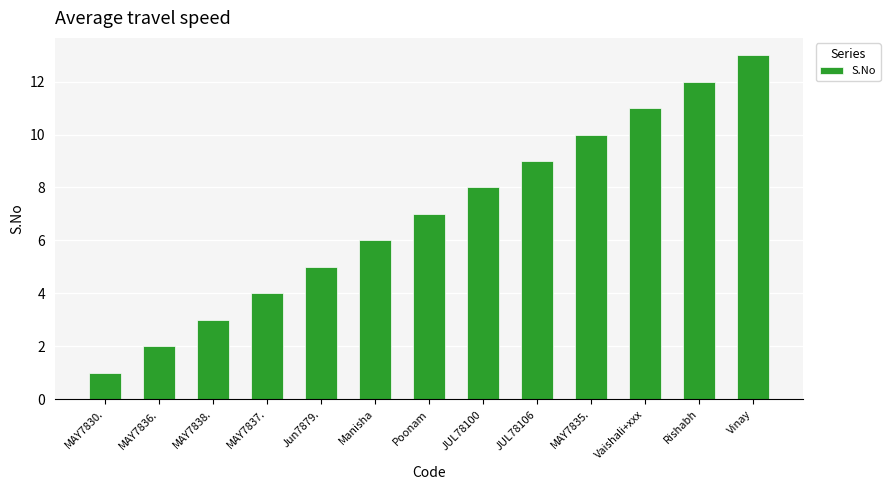

Reading left to right, extract all data points from this chart.

MAY7830.=1	MAY7836.=2	MAY7838.=3	MAY7837.=4	Jun7879.=5	Manisha=6	Poonam=7	JUL78100=8	JUL78106=9	MAY7835.=10	Vaishali+xxx=11	Rishabh=12	Vinay=13